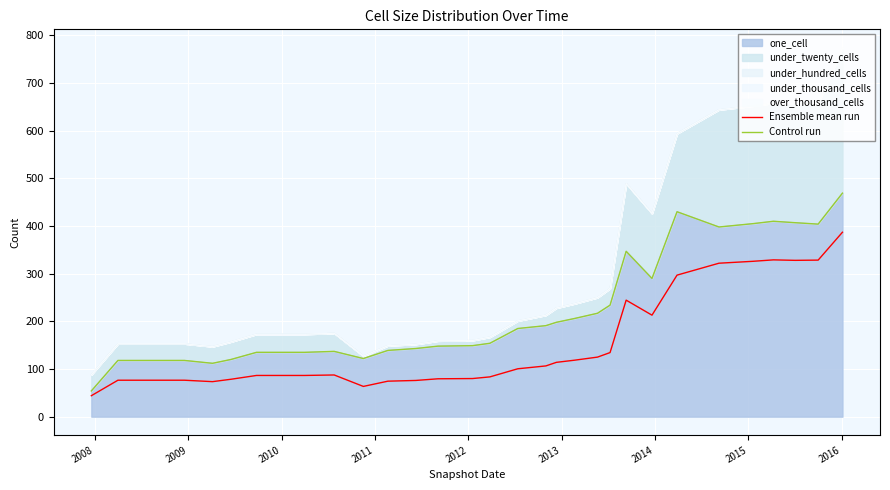

Reading left to right, list all the values displayed in this chart.

Ensemble mean run: 44.0	76.5	76.5	76.5	76.5	73.5	78.5	86.5	86.5	86.5	87.5	63.5	74.5	76.0	79.5	80.0	83.5	100.5	106.5	114.0	118.5	125.0	134.5	244.5	213.0	297.0	322.0	326.0	329.0	328.0	328.5	387.0
Control run: 54.0	118.0	118.0	118.0	118.0	112.0	120.0	135.0	135.0	135.0	137.0	122.0	139.0	143.0	148.0	149.0	154.0	185.0	191.0	198.0	206.0	217.0	234.0	347.0	290.0	430.0	398.0	405.0	410.0	407.0	404.0	469.0